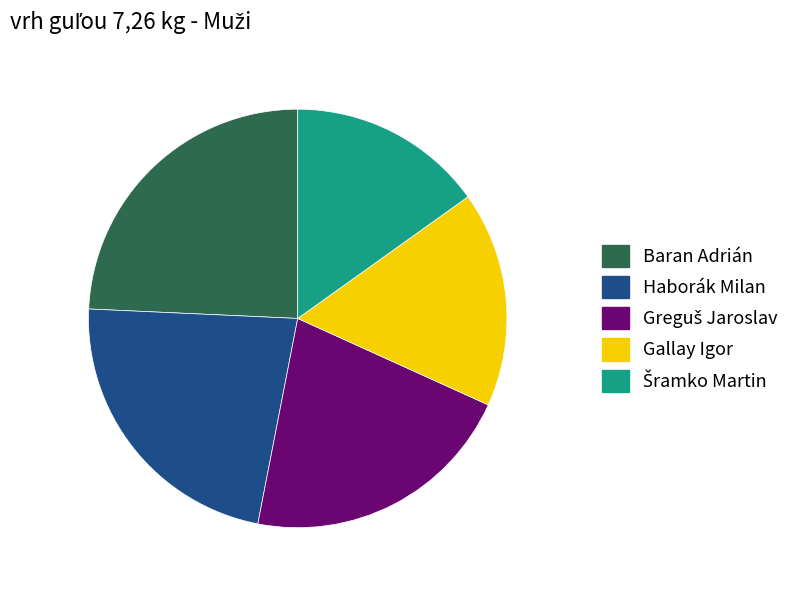

Which category has the biggest portion of the pie?

Baran Adrián